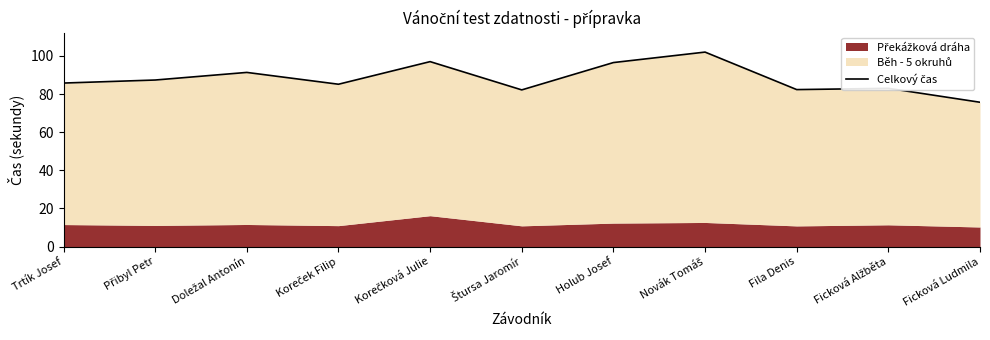

Which label corresponds to the smallest value in the chart?

Ficková Ludmila